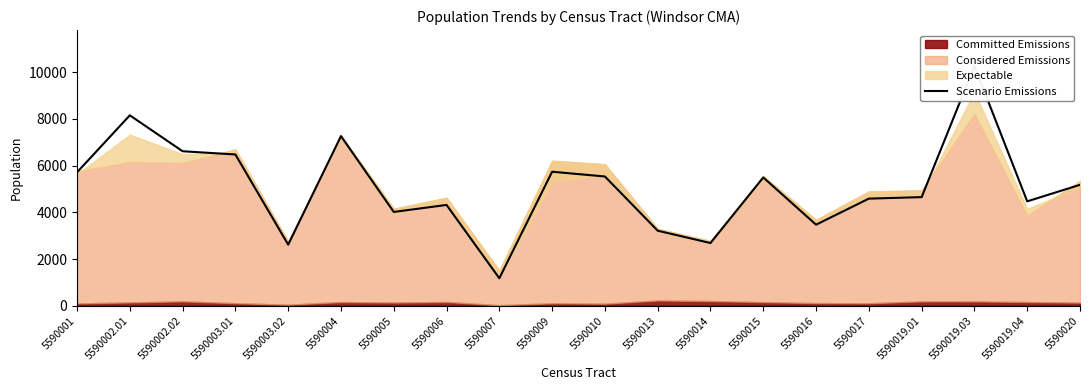

How many lines are shown in the chart?

1